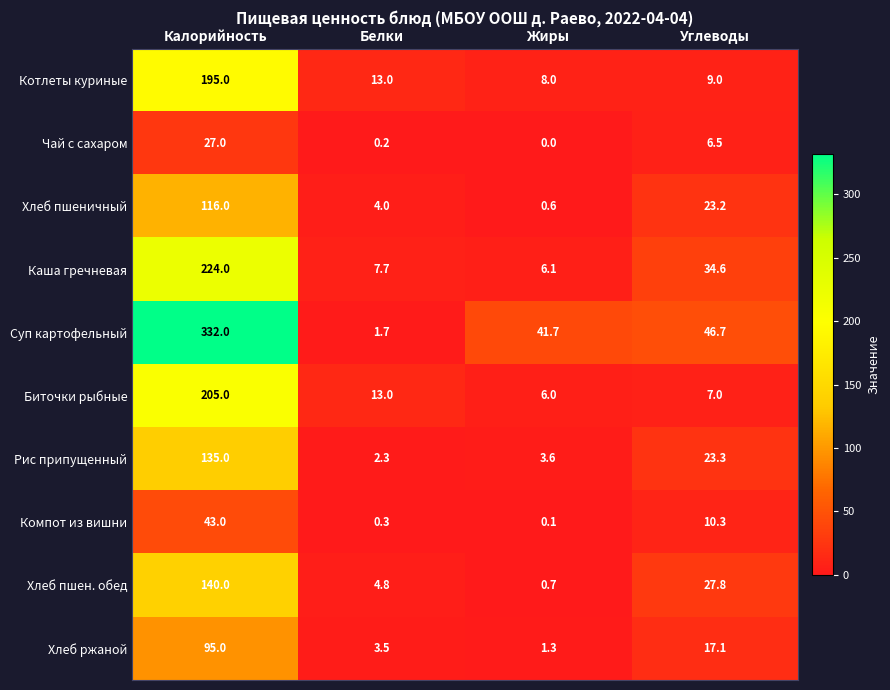

How many categories are shown in the chart?

4